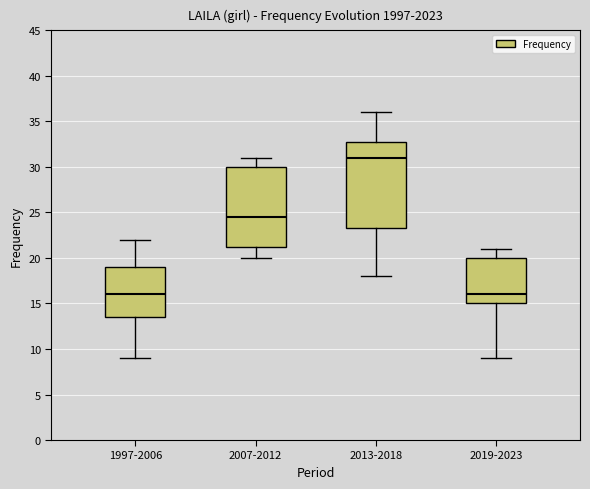

Which box is the tallest, from its lower edge to its upper edge?

2013-2018